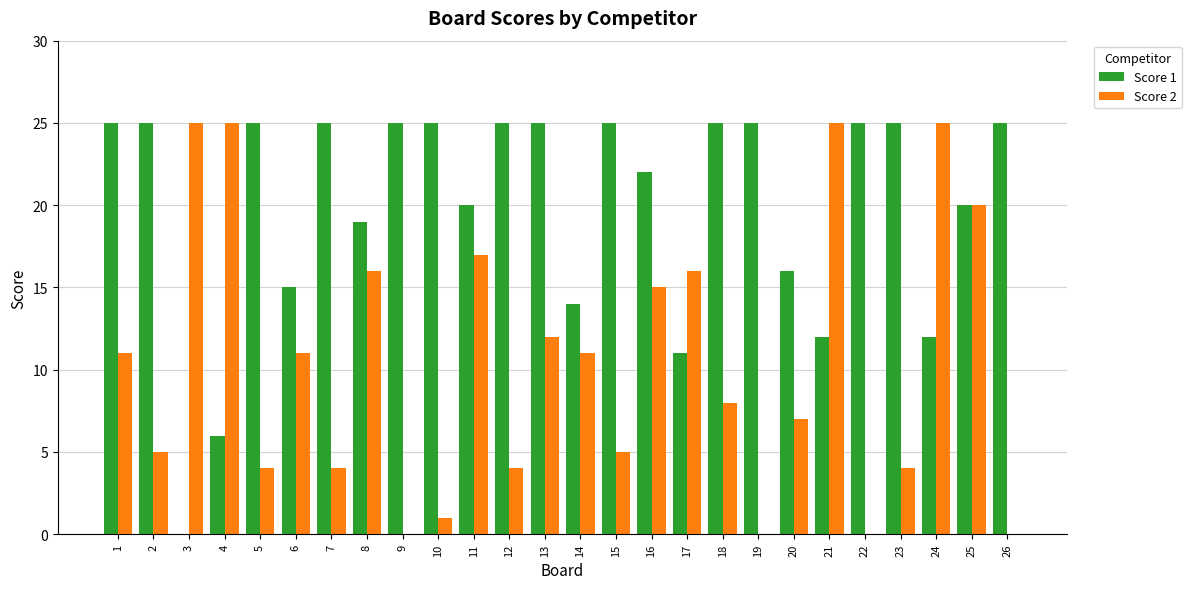

What is the greatest value displayed?

25